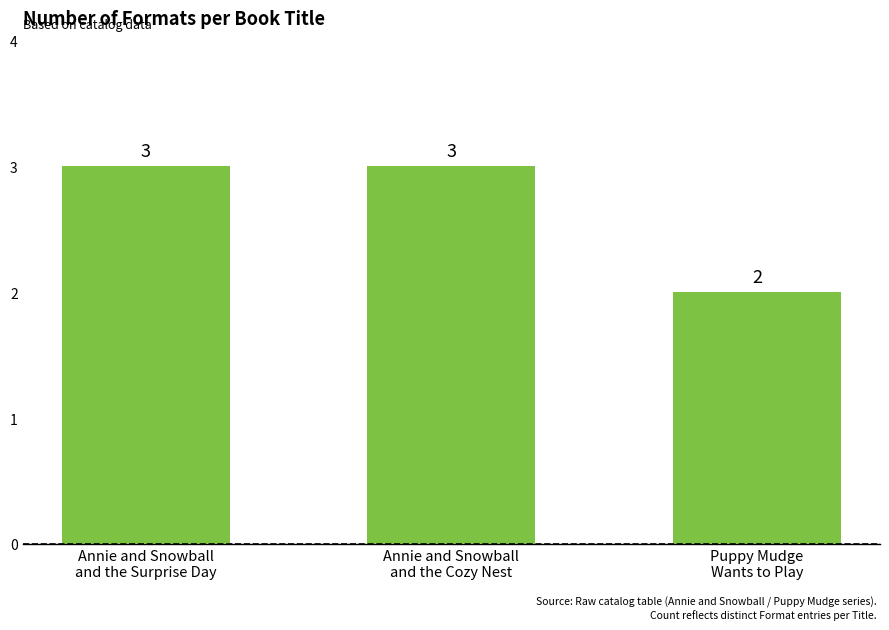

Reading left to right, list all the values displayed in this chart.

3	3	2